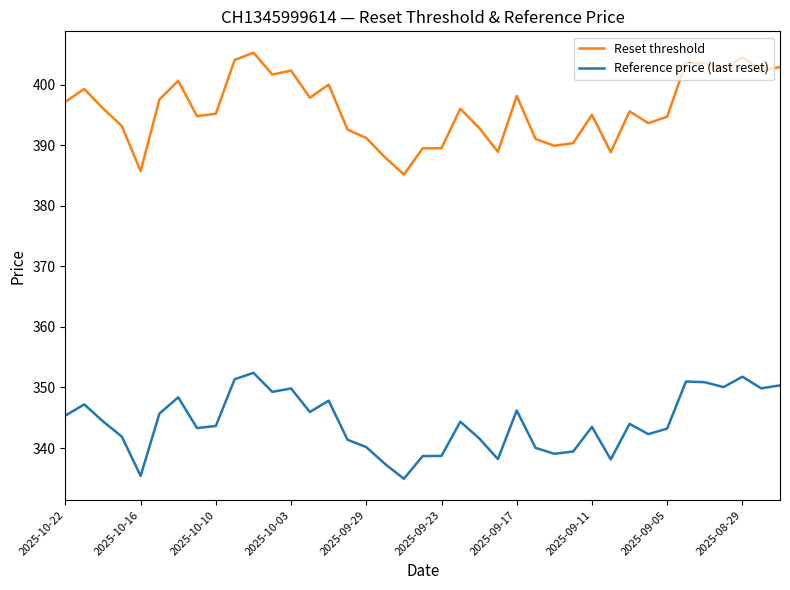

What is the maximum value shown in the chart?

405.3